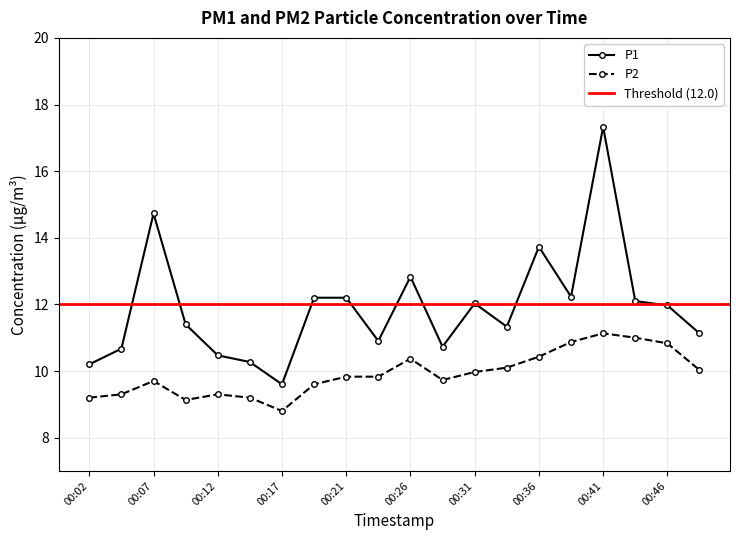

Which series has the largest total across all categories?

P1